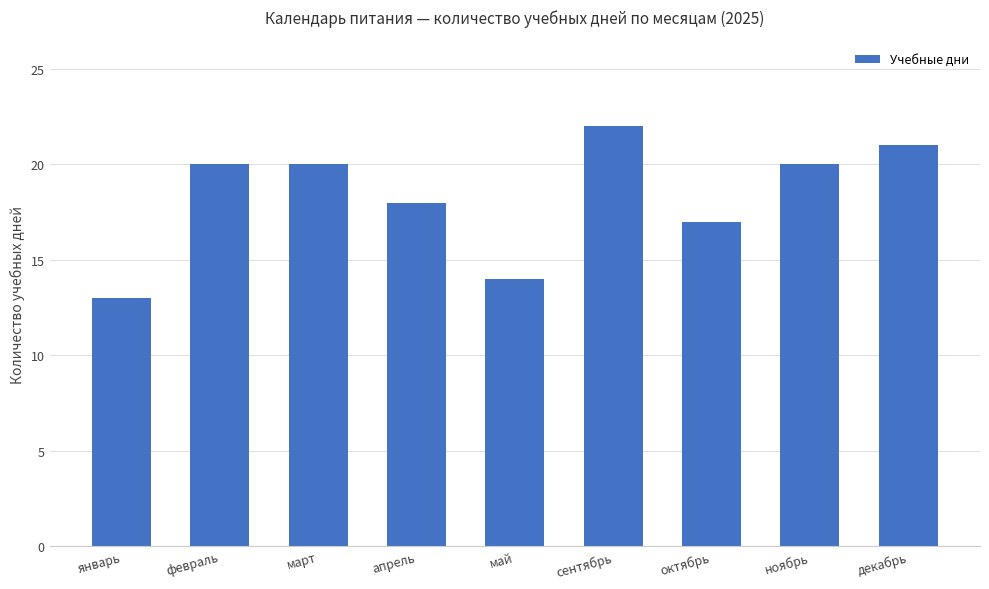

What is the change in value from март to декабрь?

+1